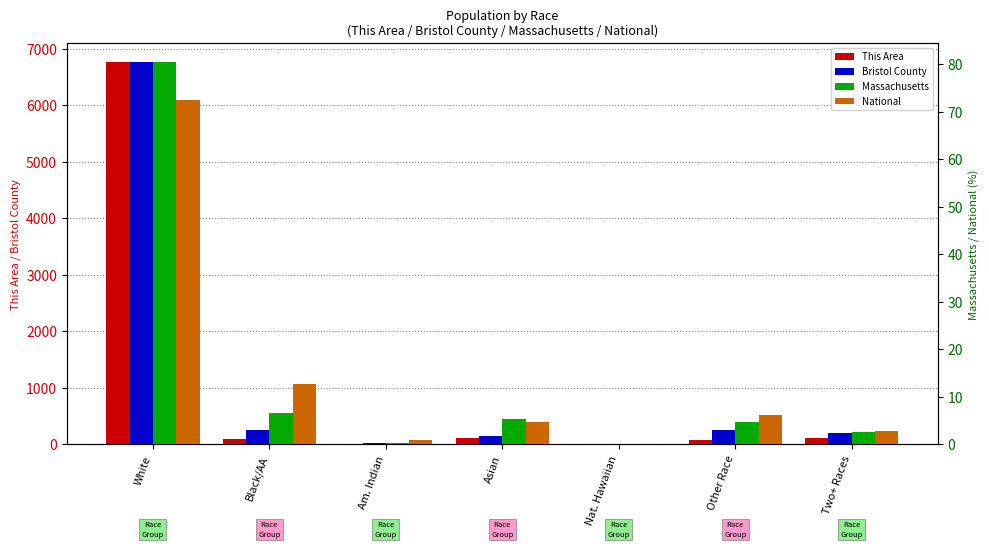

What is the label of the 5th bar from the right?

Am. Indian